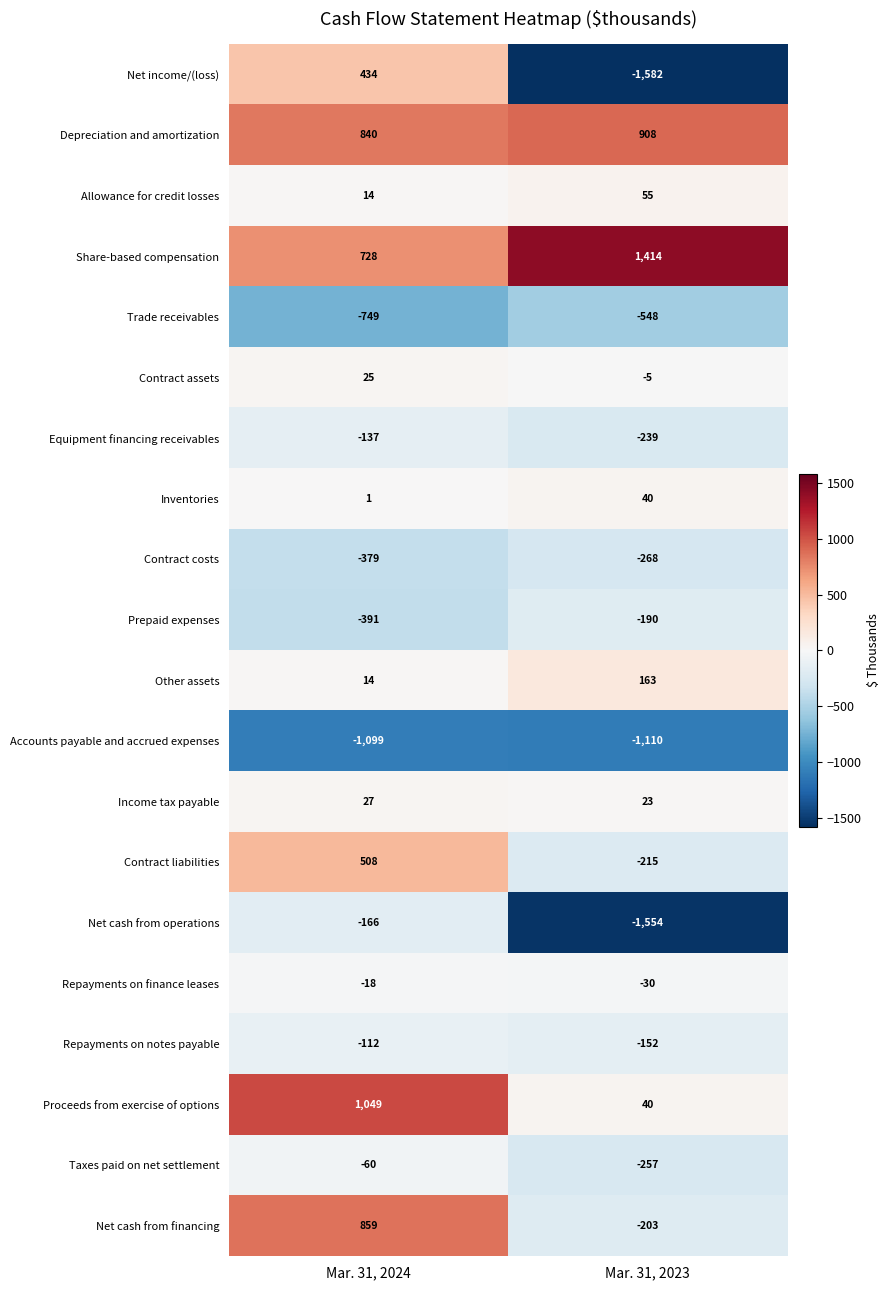

What is the difference between the maximum and minimum values in the Proceeds from exercise of options series?

1009